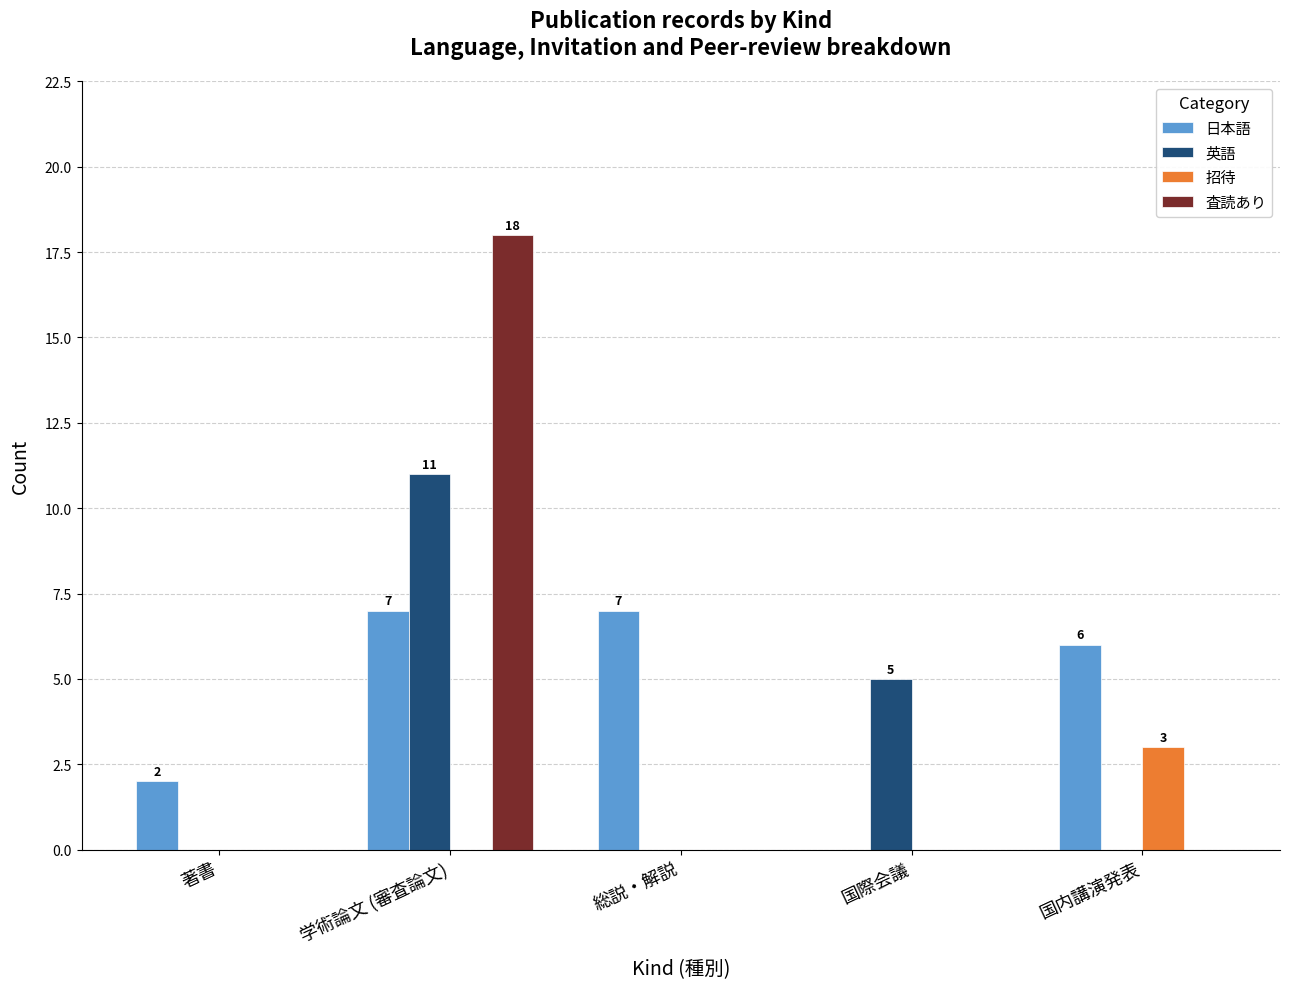

Are the bars grouped side by side (vs. stacked)?

Yes